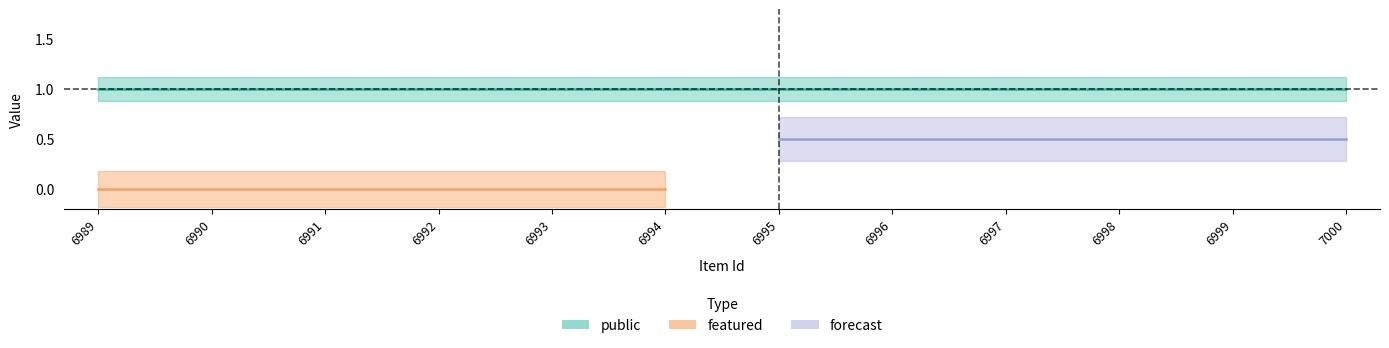

What is the sum of the public values at 6992 and 6990?

2